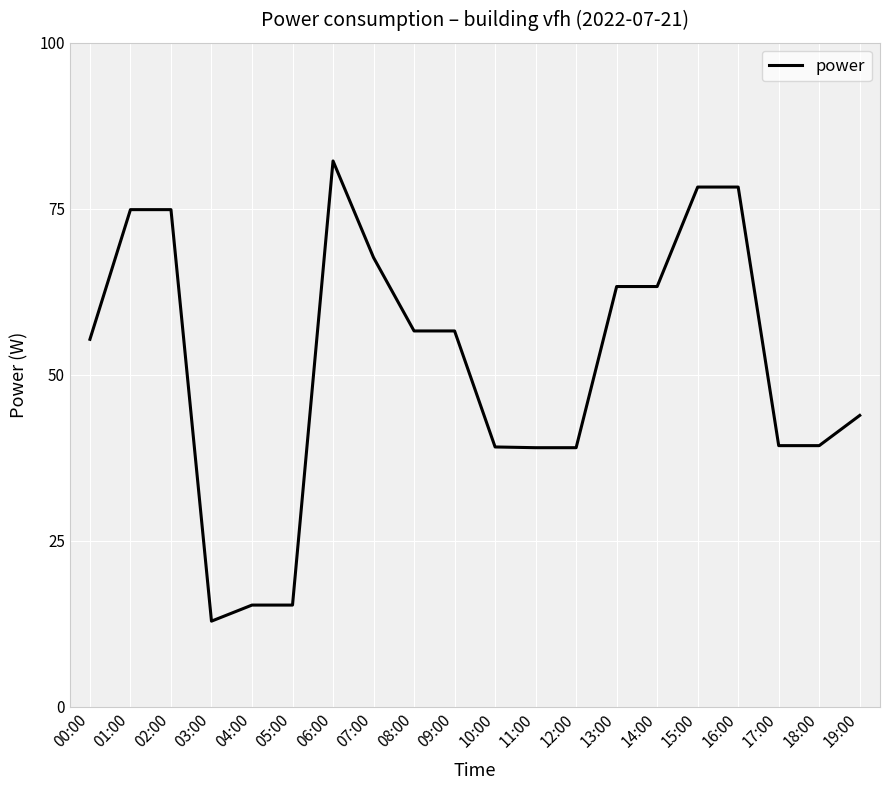

What is the change in value from 01:00 to 13:00?

-11.6